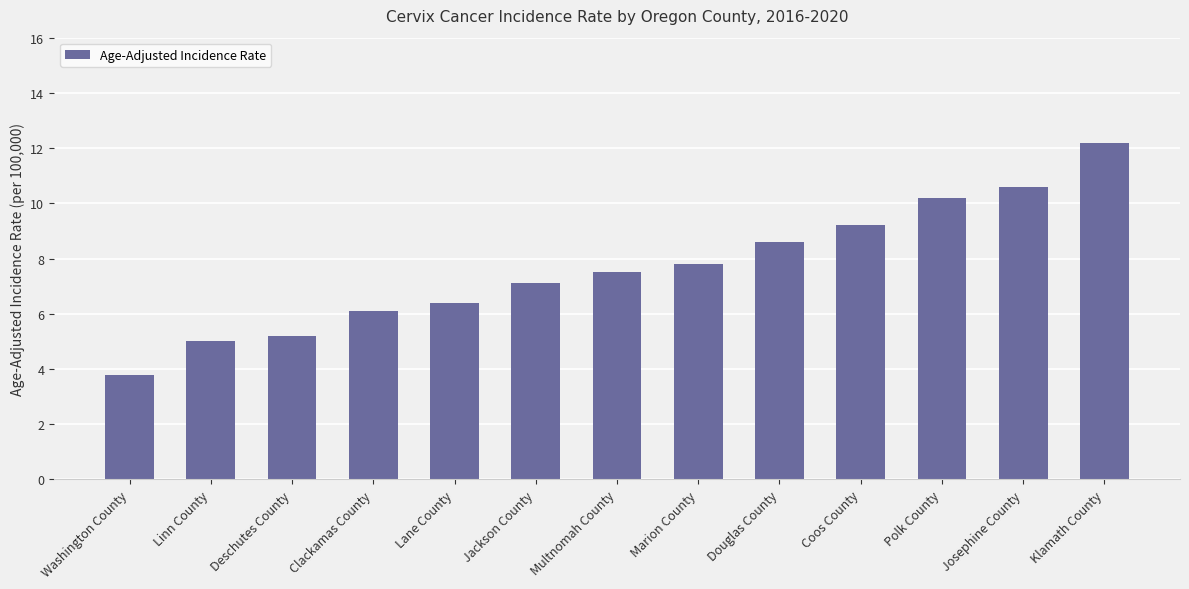

What is the label of the 13th bar from the left?

Klamath County